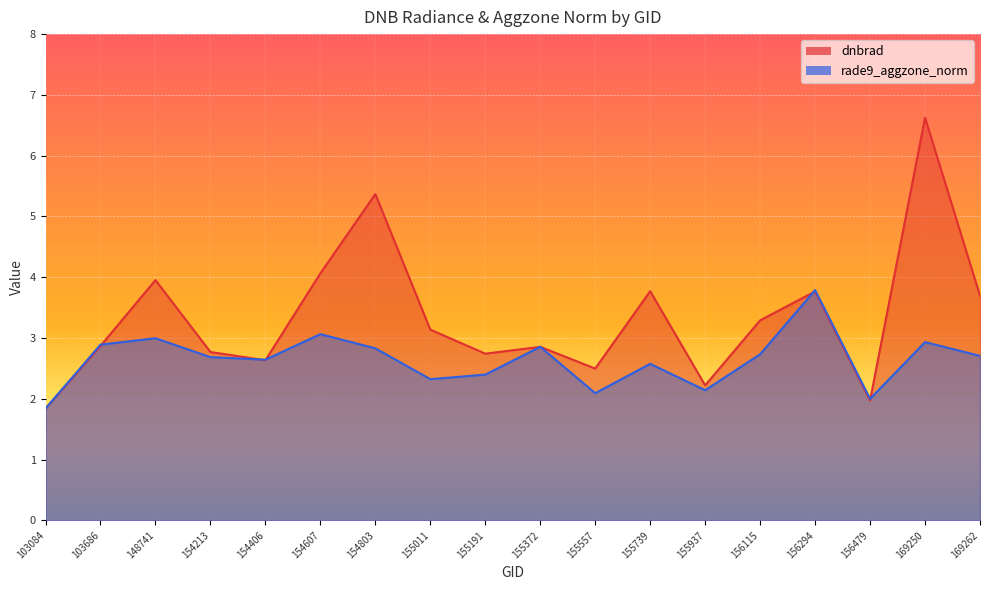

What value does the rade9_aggzone_norm series have at 169250?

2.9